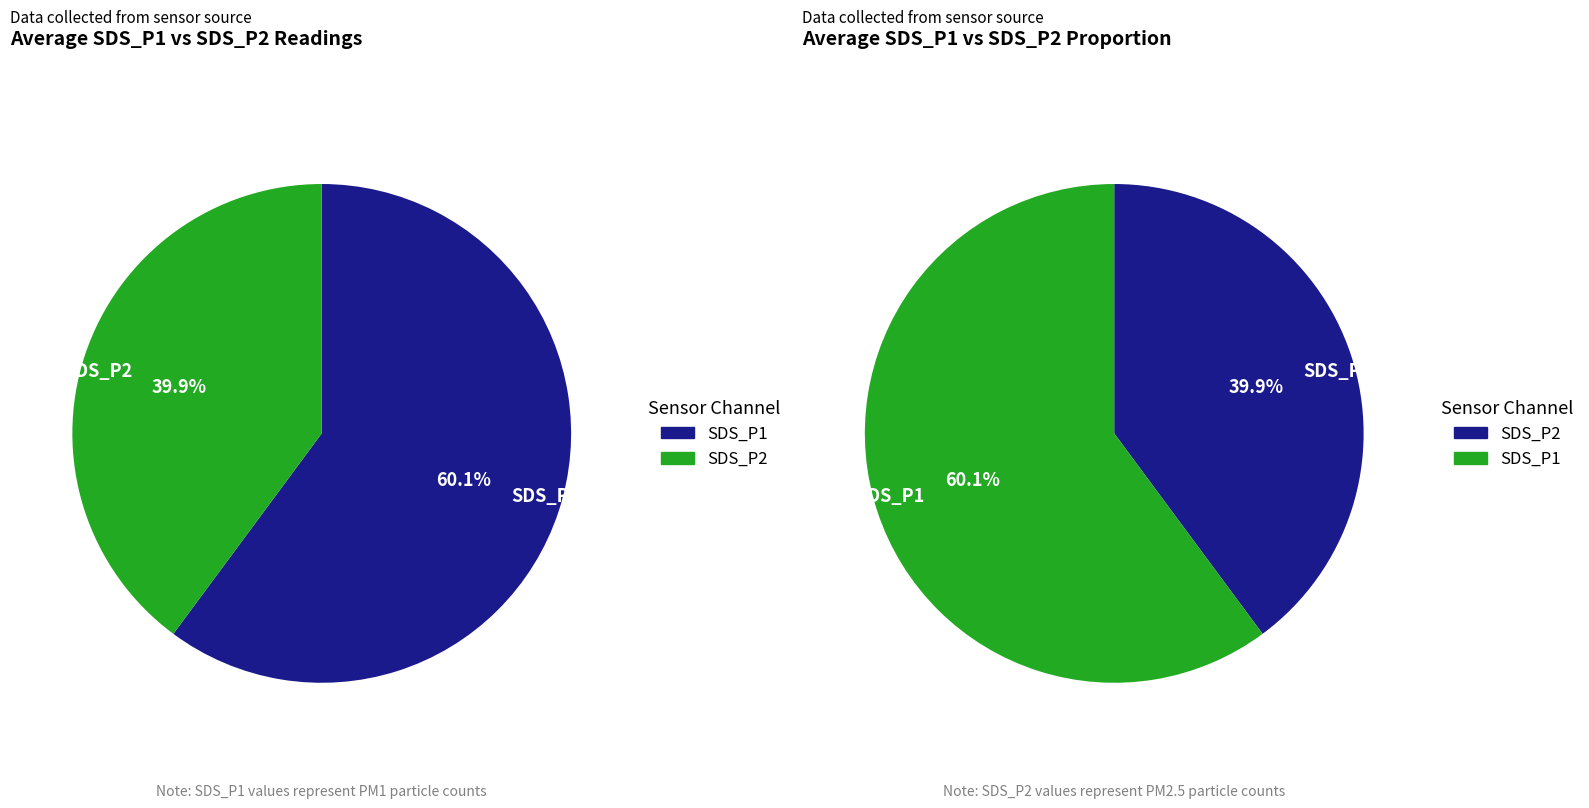

What percentage is the SDS_P1 slice, to the nearest percent?

60%